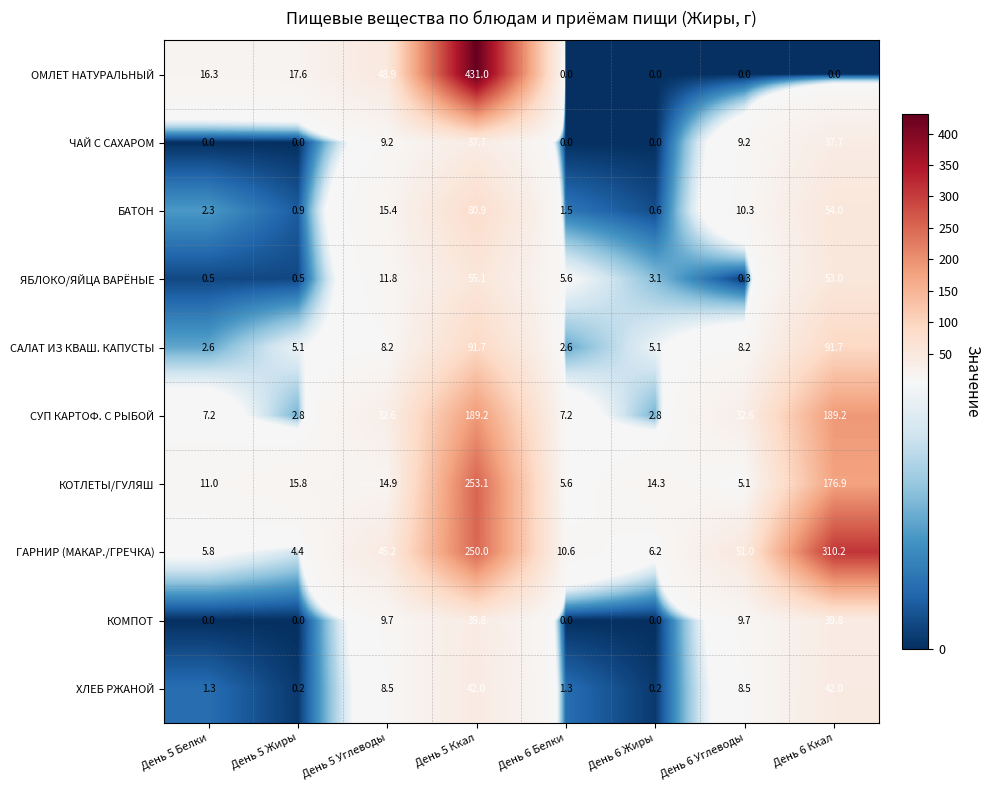

At which category is the sum across all series the highest?

День 5 Ккал